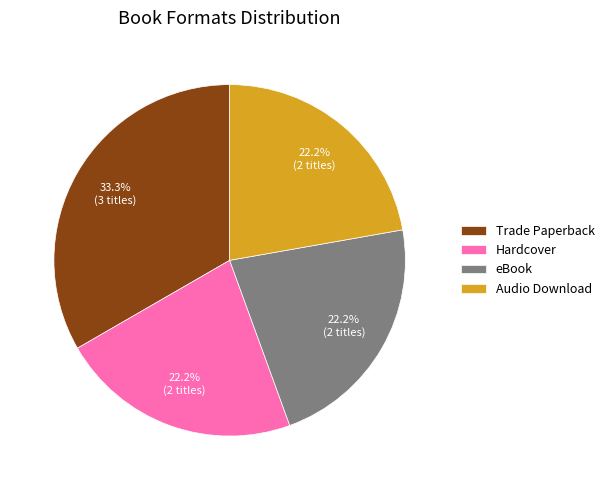

Is Trade Paperback the majority of the pie?

No